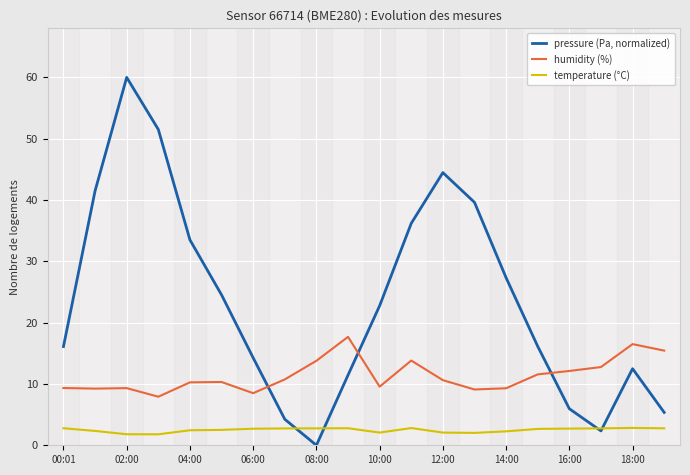

What is the maximum value shown in the chart?

60.0